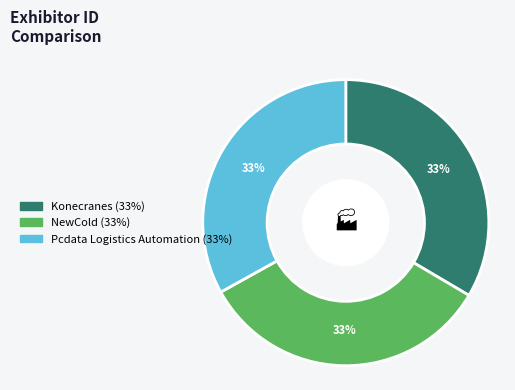

To the nearest percent, what is the average slice percentage?

33%